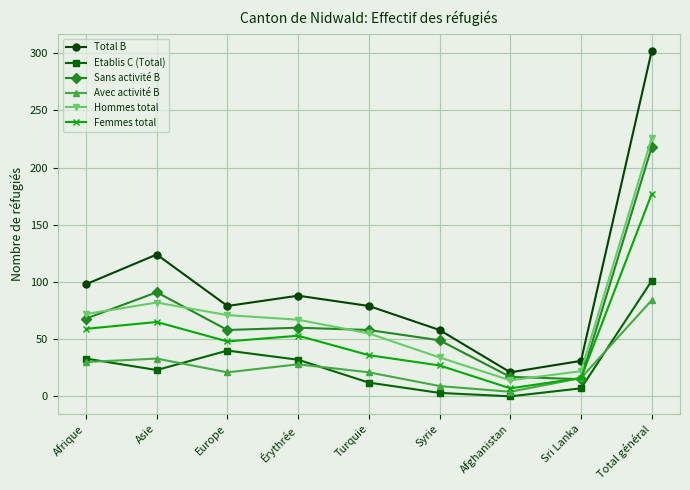

Which category has the highest value across all series?

Total général